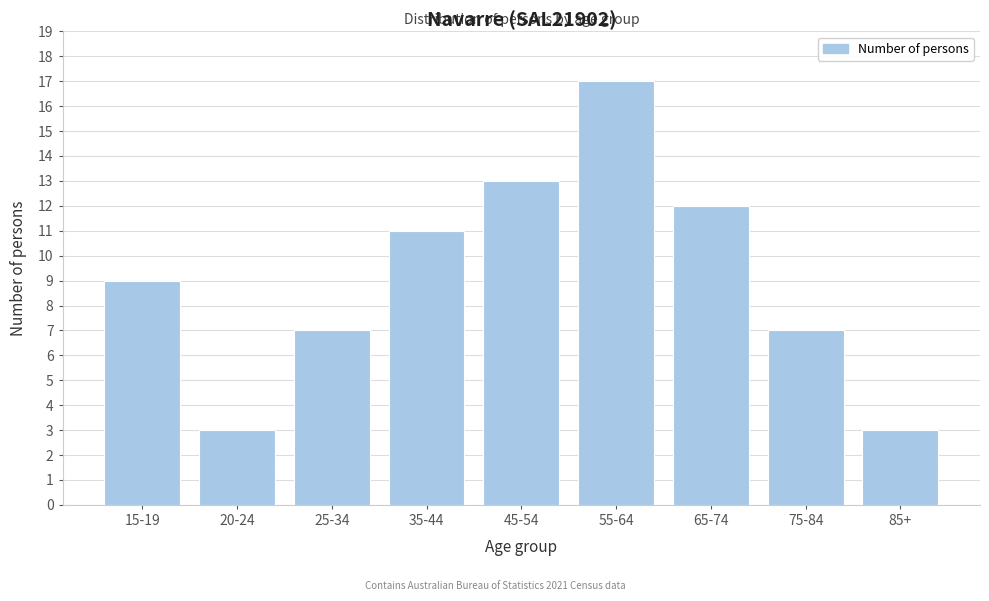

Reading left to right, transcribe all the data shown in this chart.

15-19=9	20-24=3	25-34=7	35-44=11	45-54=13	55-64=17	65-74=12	75-84=7	85+=3